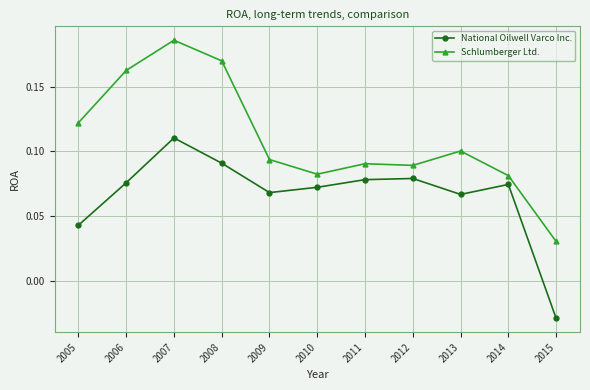

Which category has the highest value across all series?

2007